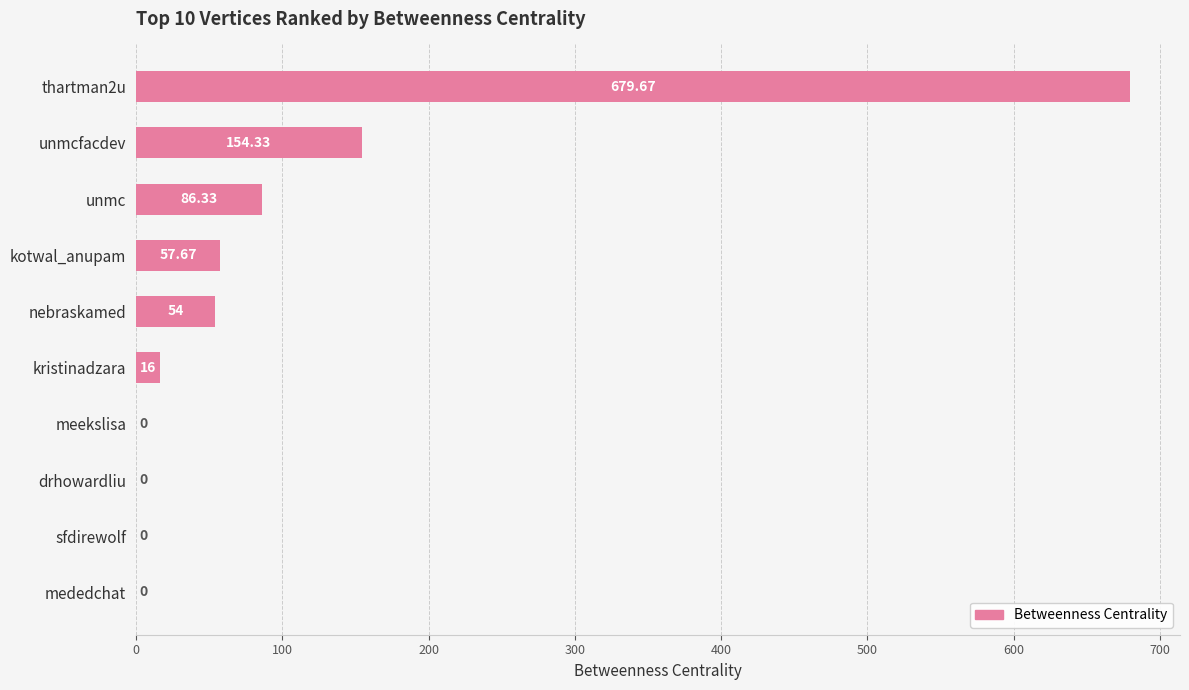

At which label is the value closest to 339?

unmcfacdev